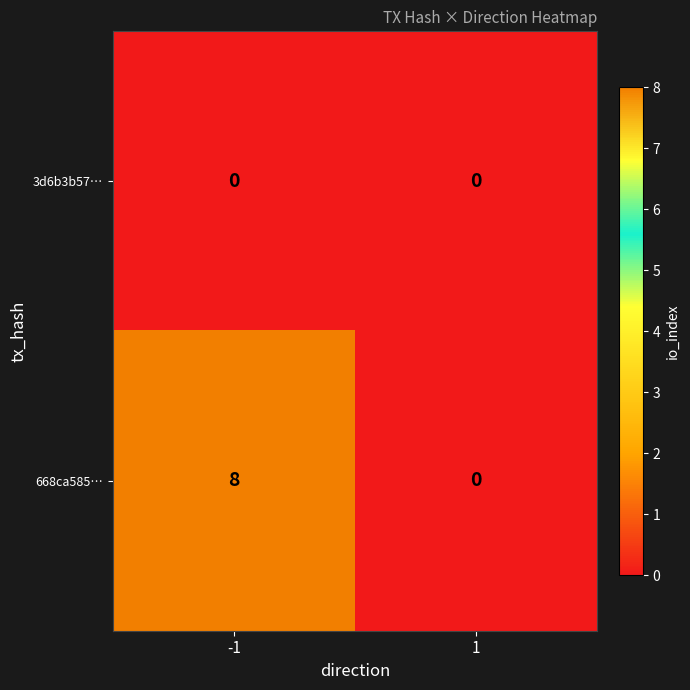

What is the highest value of the 668ca585… series?

8